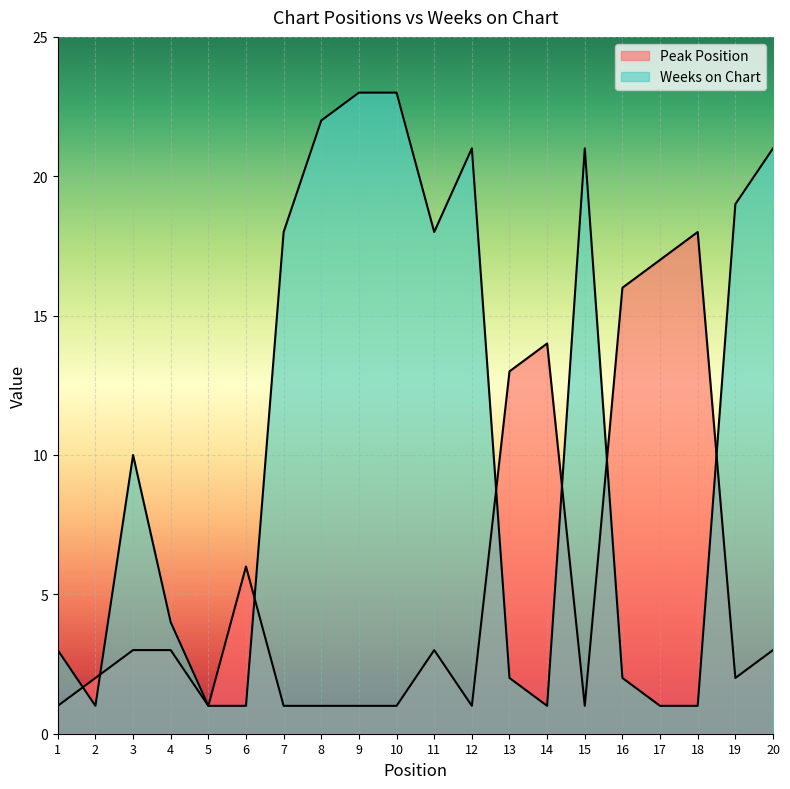

Which series has the largest range (max minus min)?

Weeks on Chart